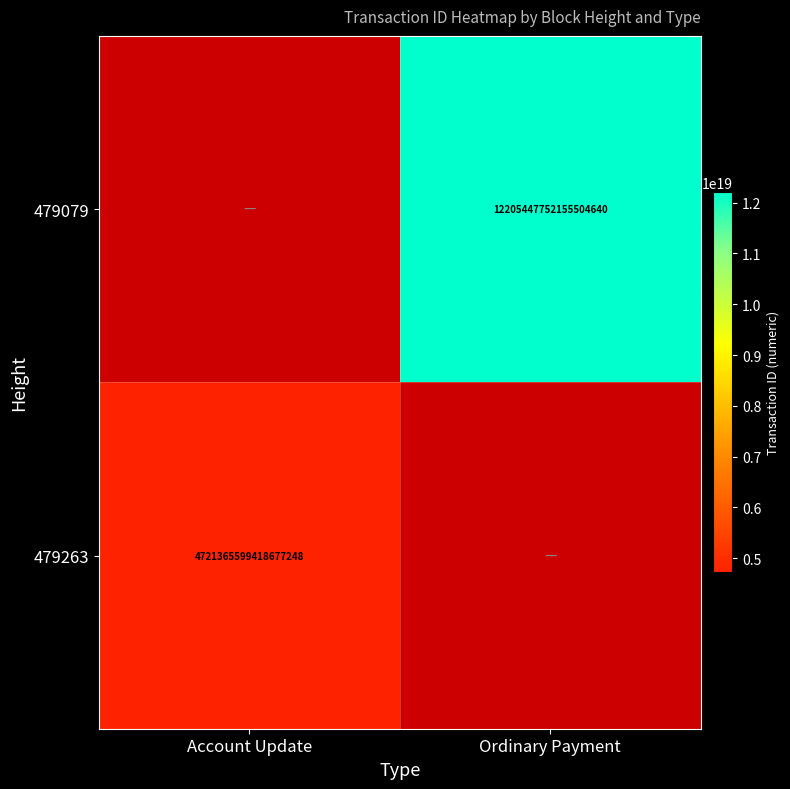

The value of 479079 at Ordinary Payment is 12205447752155504640. True or false?

True